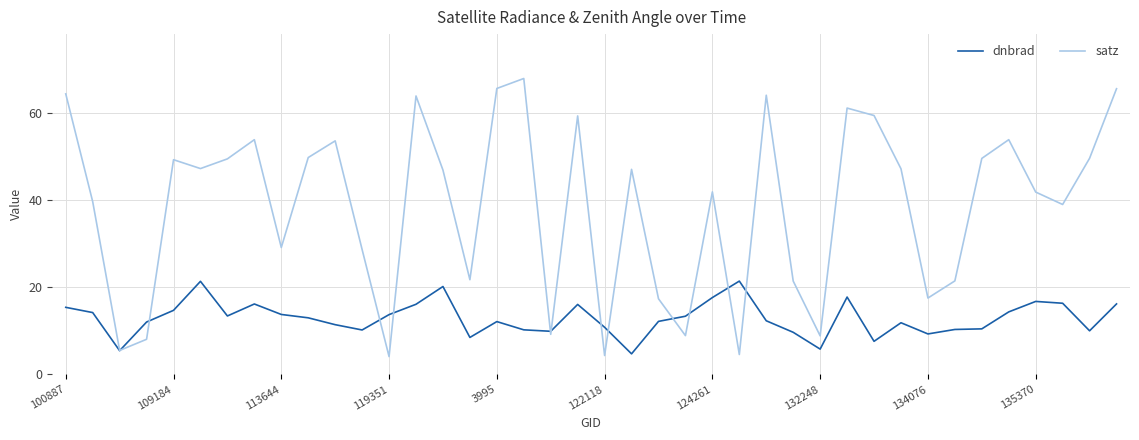

List the series in order of their peak value, highest first.

satz, dnbrad